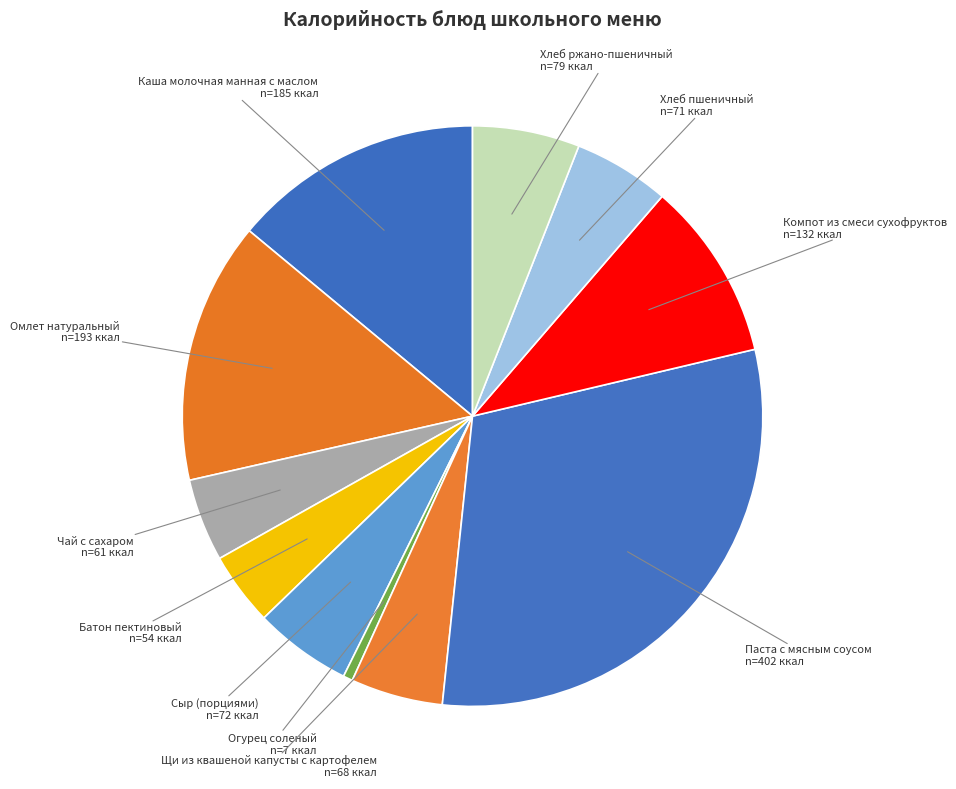

What is the largest slice in the pie chart?

Паста с мясным соусом